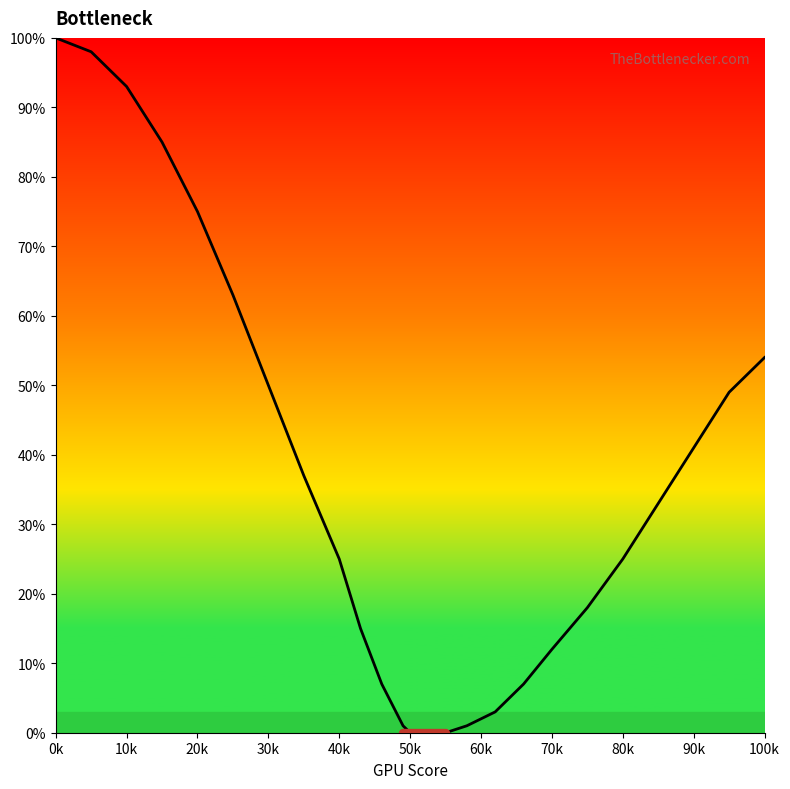

What is the greatest value displayed?

100